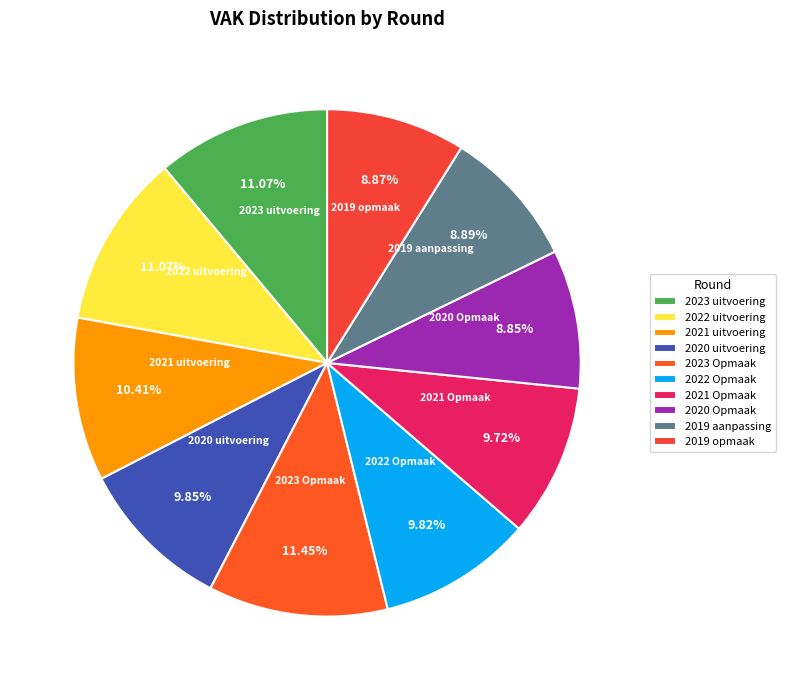

Does 2023 Opmaak account for over 50% of the chart?

No